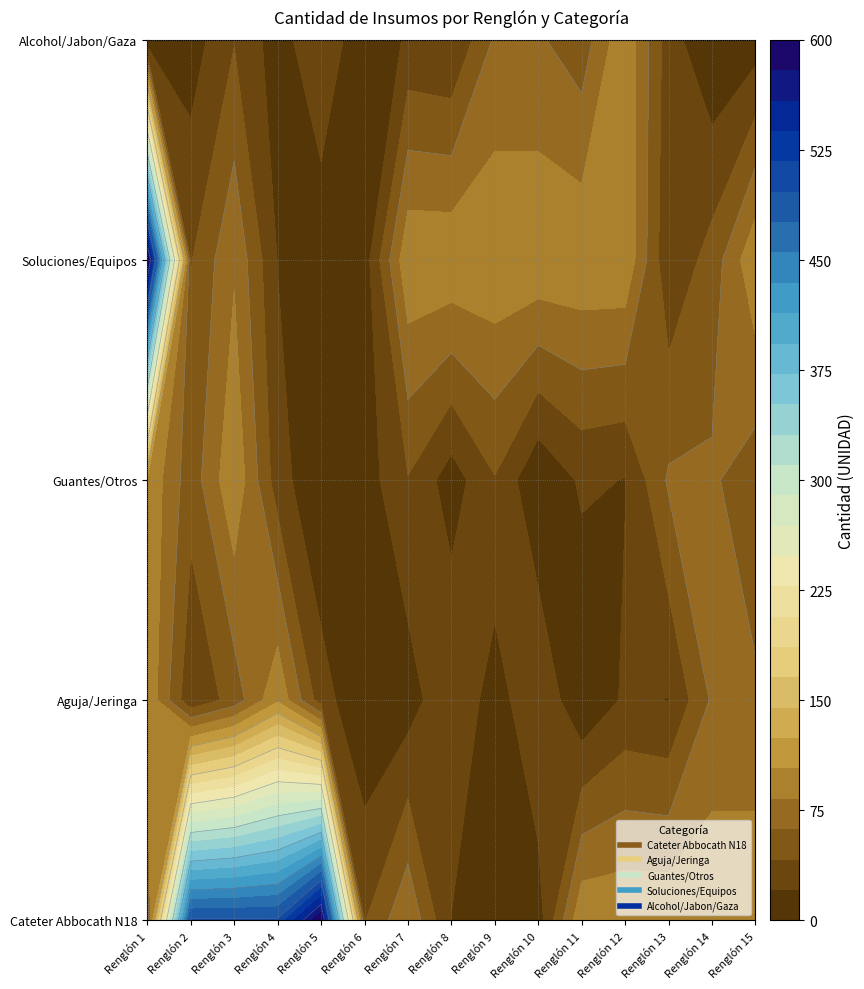

What is the minimum value for Alcohol/Jabon/Gaza?

2